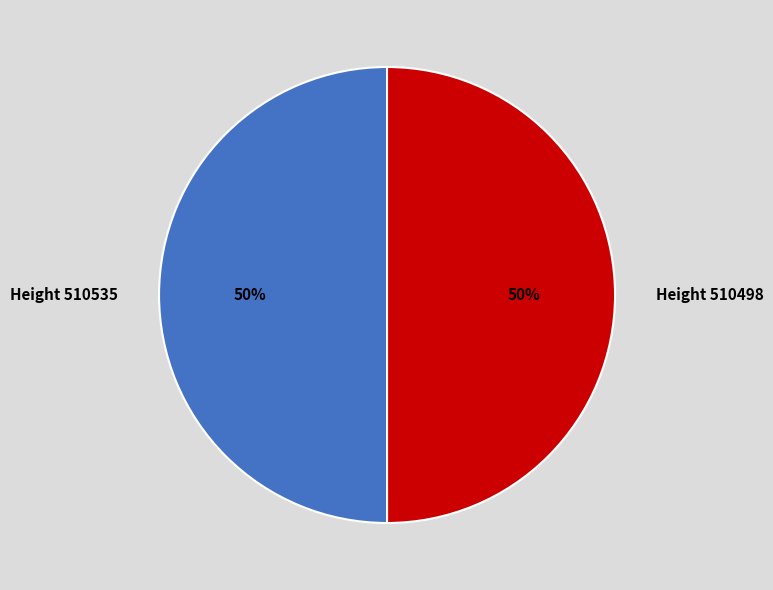

To the nearest percent, what portion does Height 510498 represent?

50%